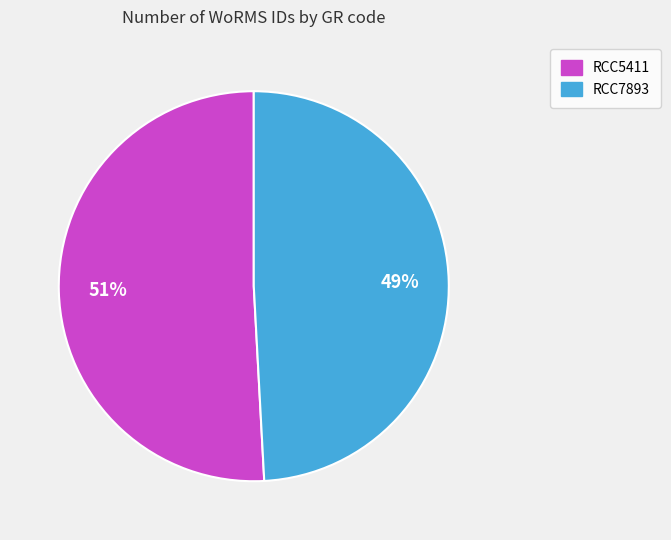

To the nearest percent, what is the combined percentage of RCC7893 and RCC5411?

100%